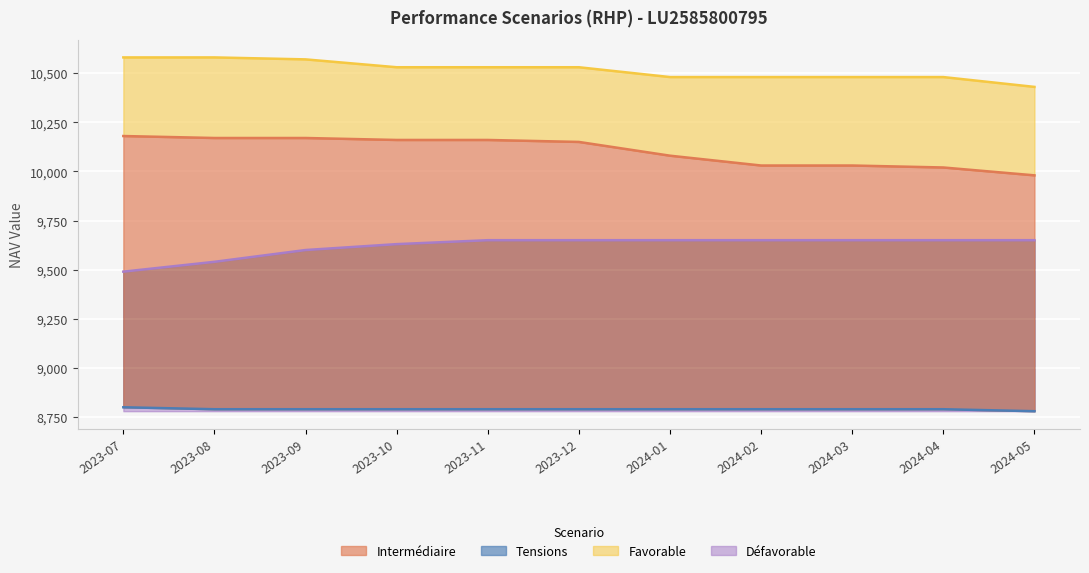

What position from the right is 2024-04?

2